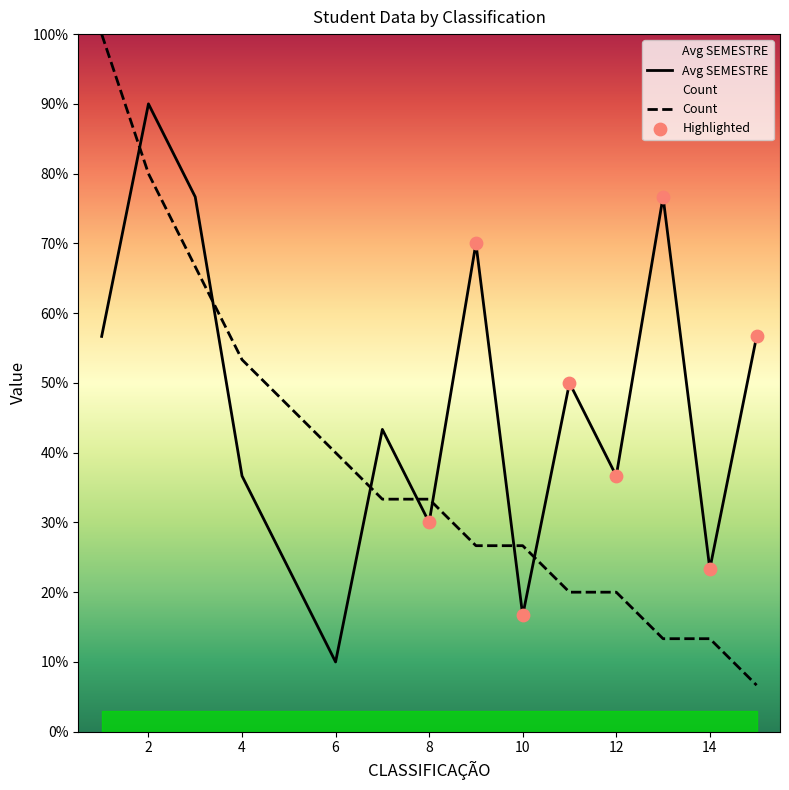

Which series reaches the minimum Y coordinate?

Count by CLASSIFICAÇÃO